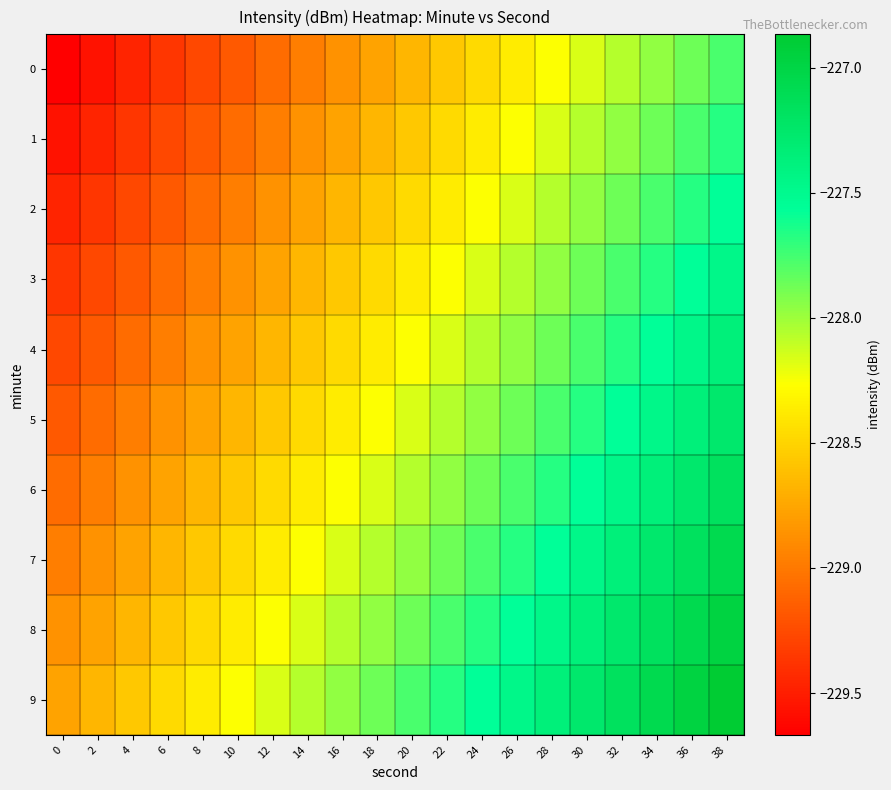

At how many categories does at least one series exceed -228?

12